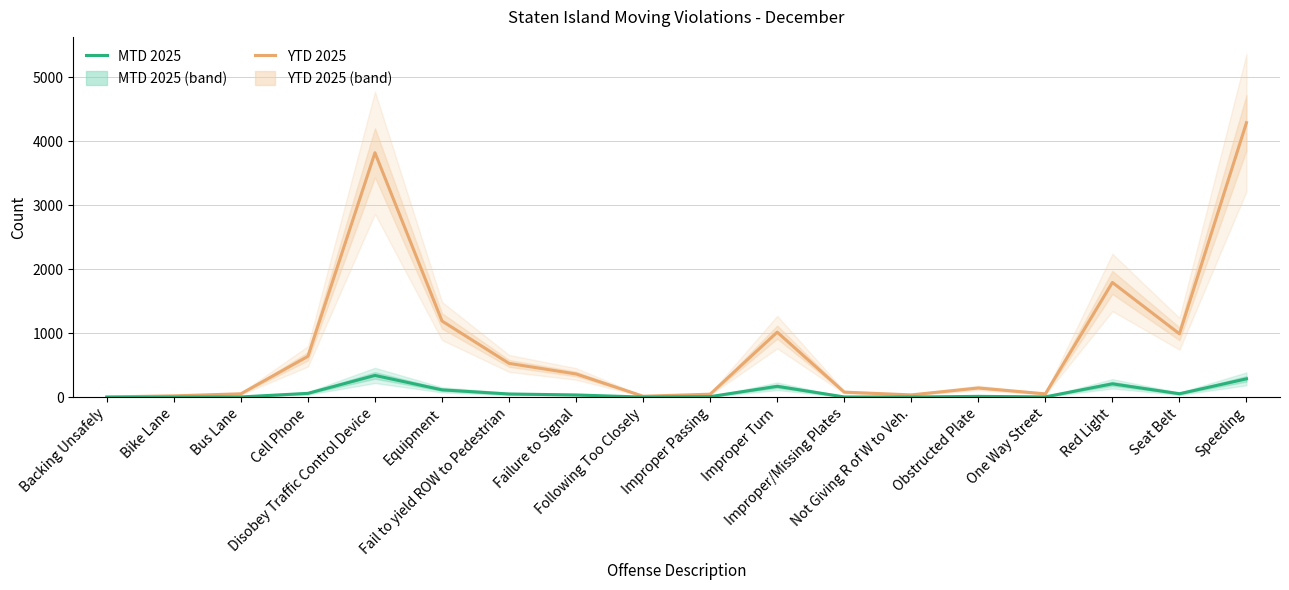

What is the highest value of the YTD 2025 series?

4288